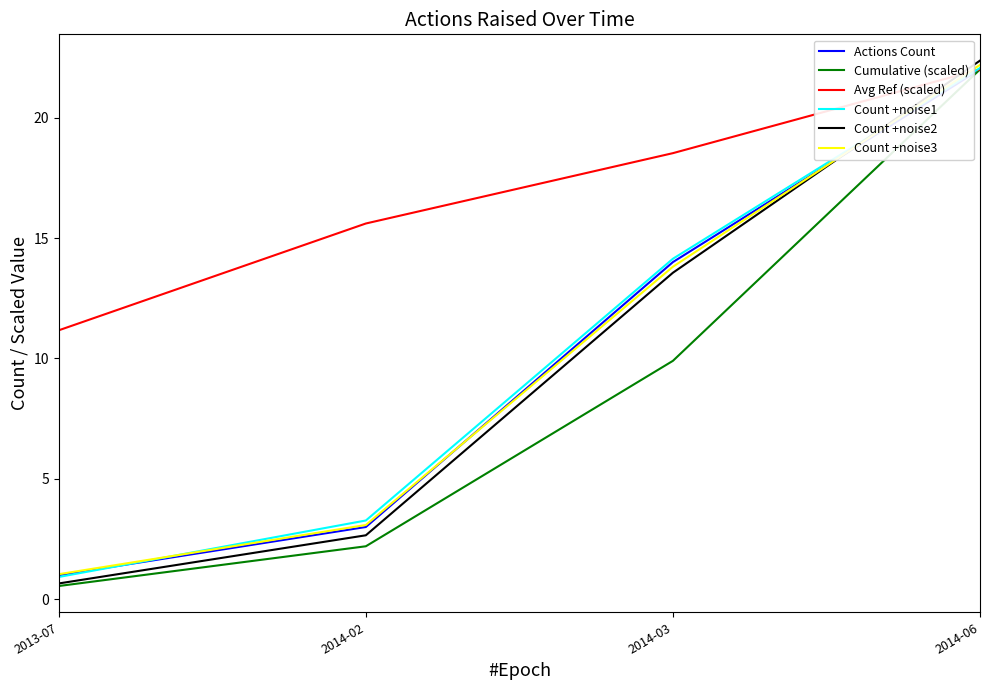

Count the number of data series in this chart.

6